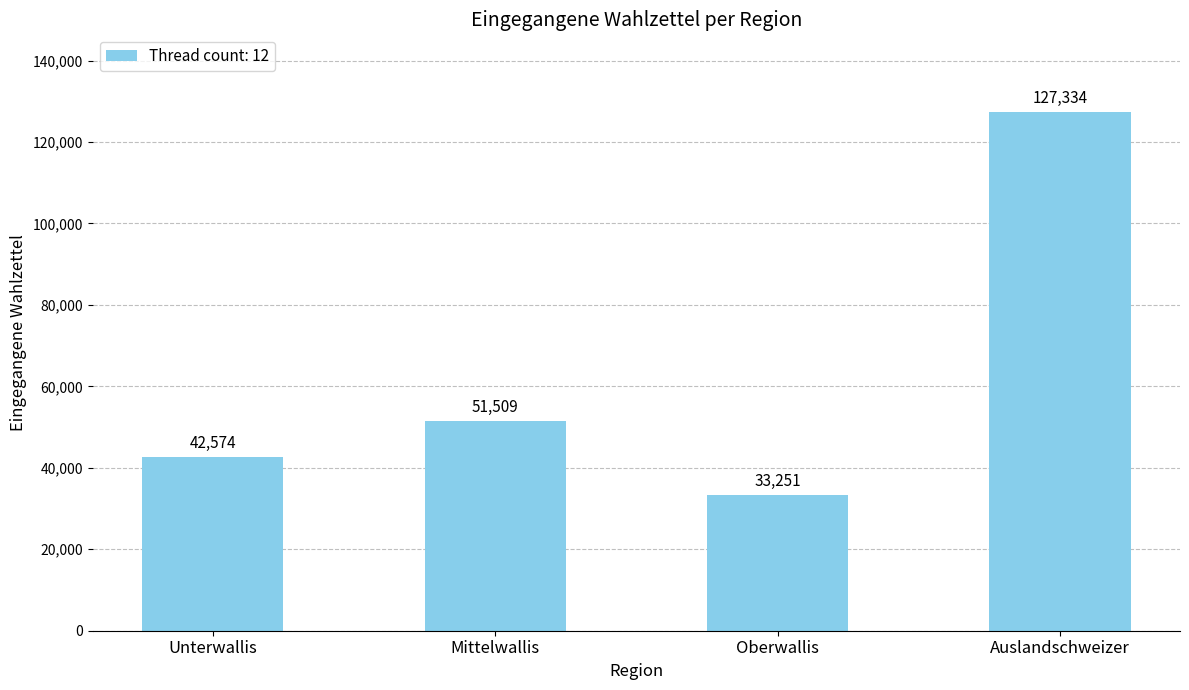

At which label is the value closest to 80292?

Mittelwallis